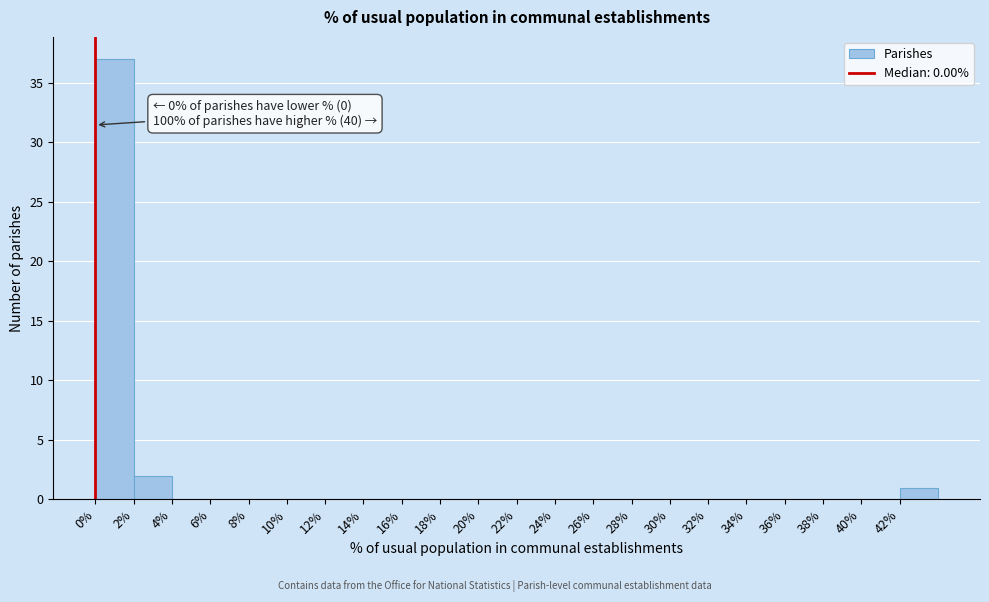

Over which range of the x-axis is the bar tallest?

0 to 2